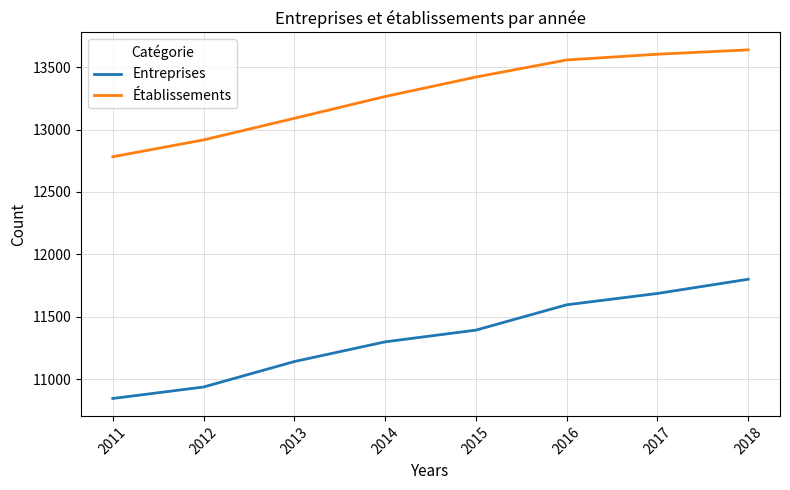

What is the minimum value for Établissements?

12782